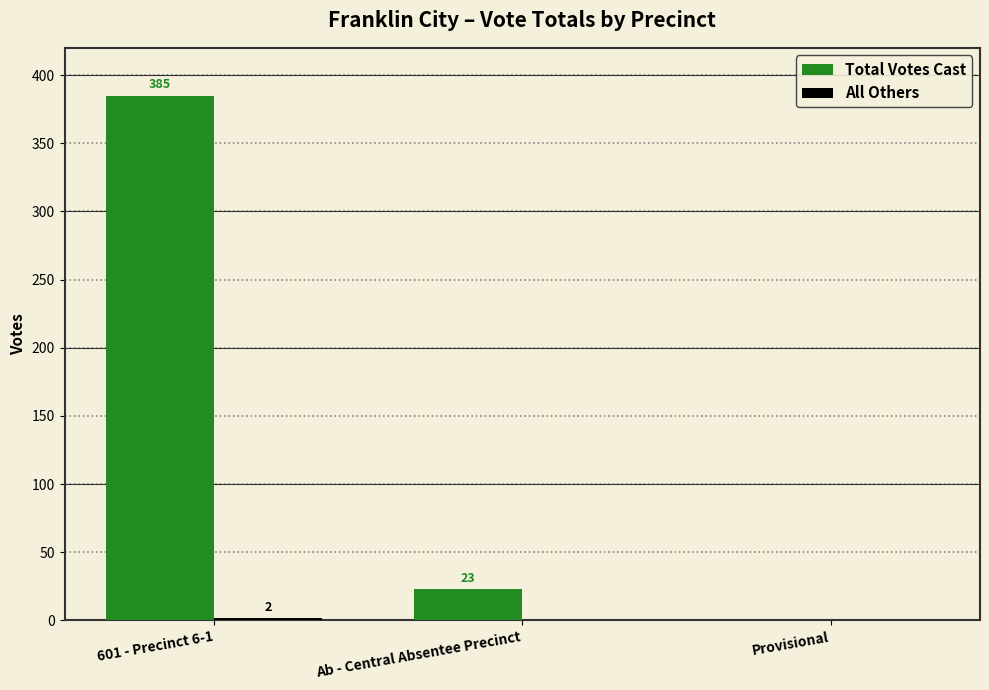

The Total Votes Cast series shows 255 at Provisional. True or false?

False